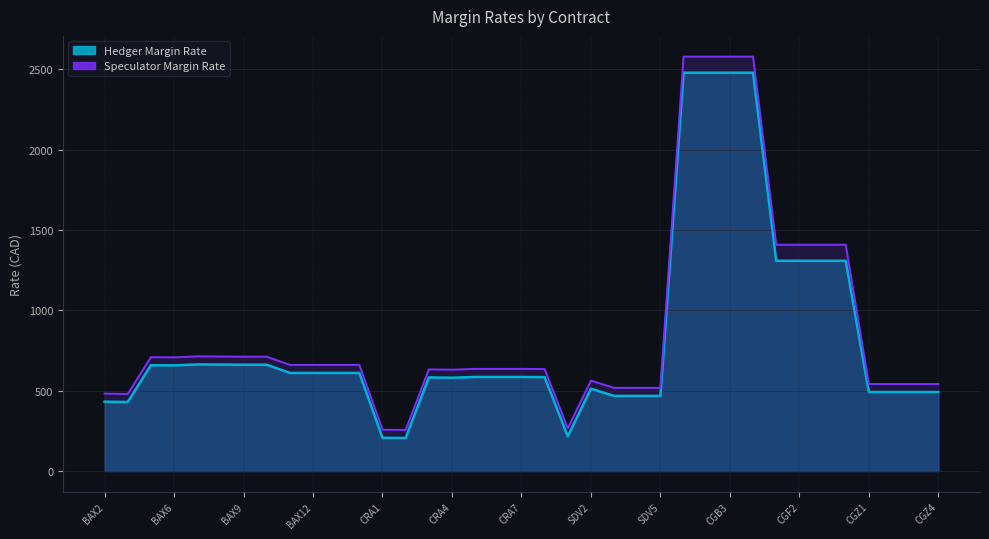

True or false: Hedger Margin Rate and Speculator Margin Rate intersect in this chart.

False